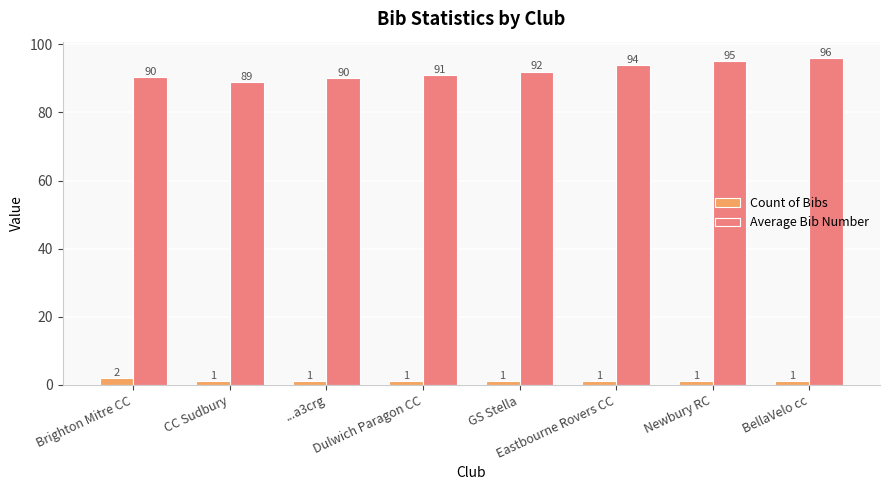

What is the label of the 3rd bar from the left?

...a3crg